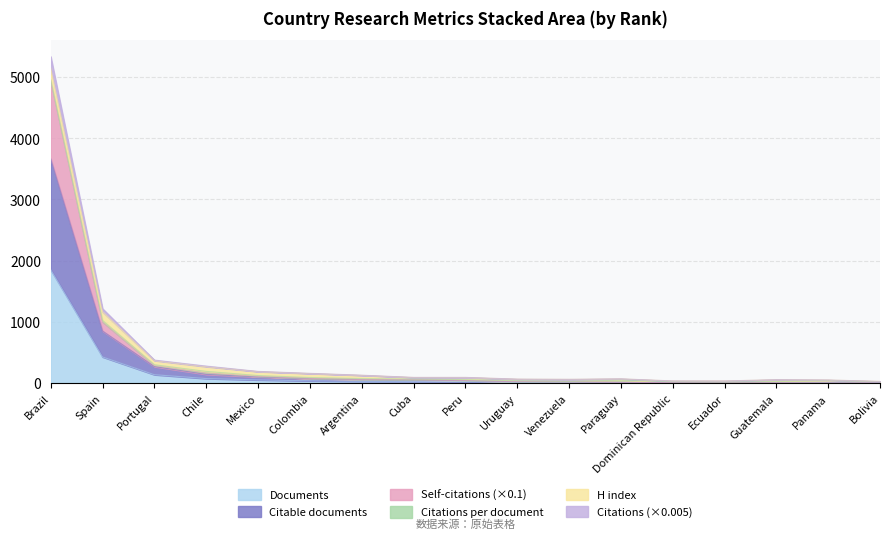

True or false: Citable documents and Documents intersect in this chart.

False